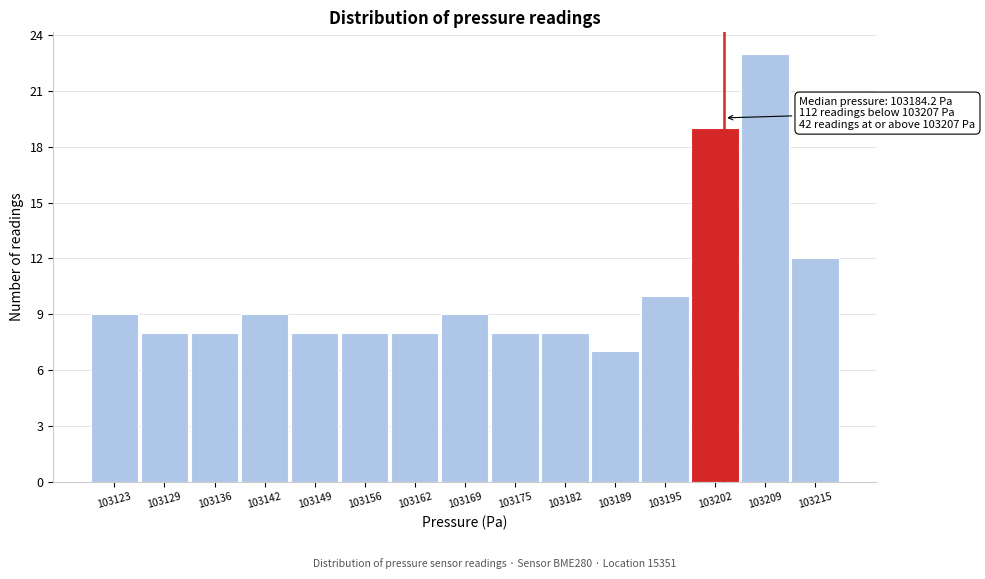

Reading left to right, extract all data points from this chart.

9	8	8	9	8	8	8	9	8	8	7	10	19	23	12